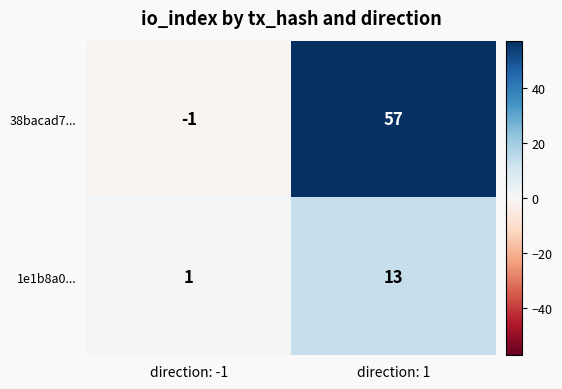

Where is 1e1b8a0... nearest to the value 7?

direction: -1